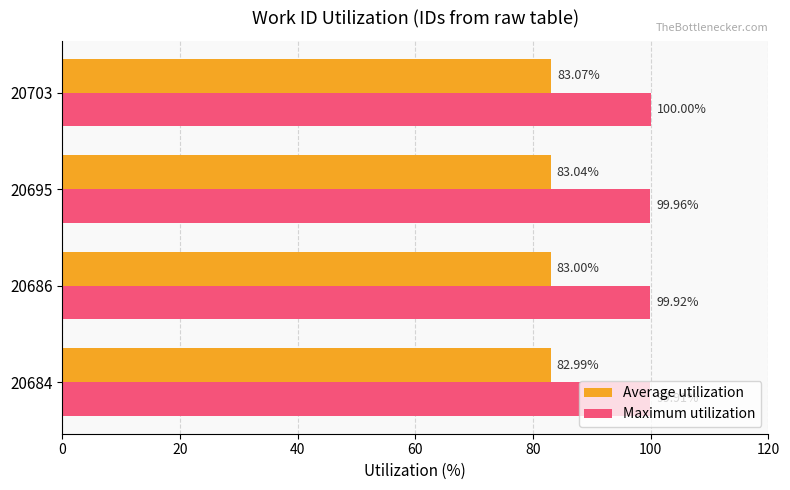

What is the average value of the Maximum utilization series?

99.9